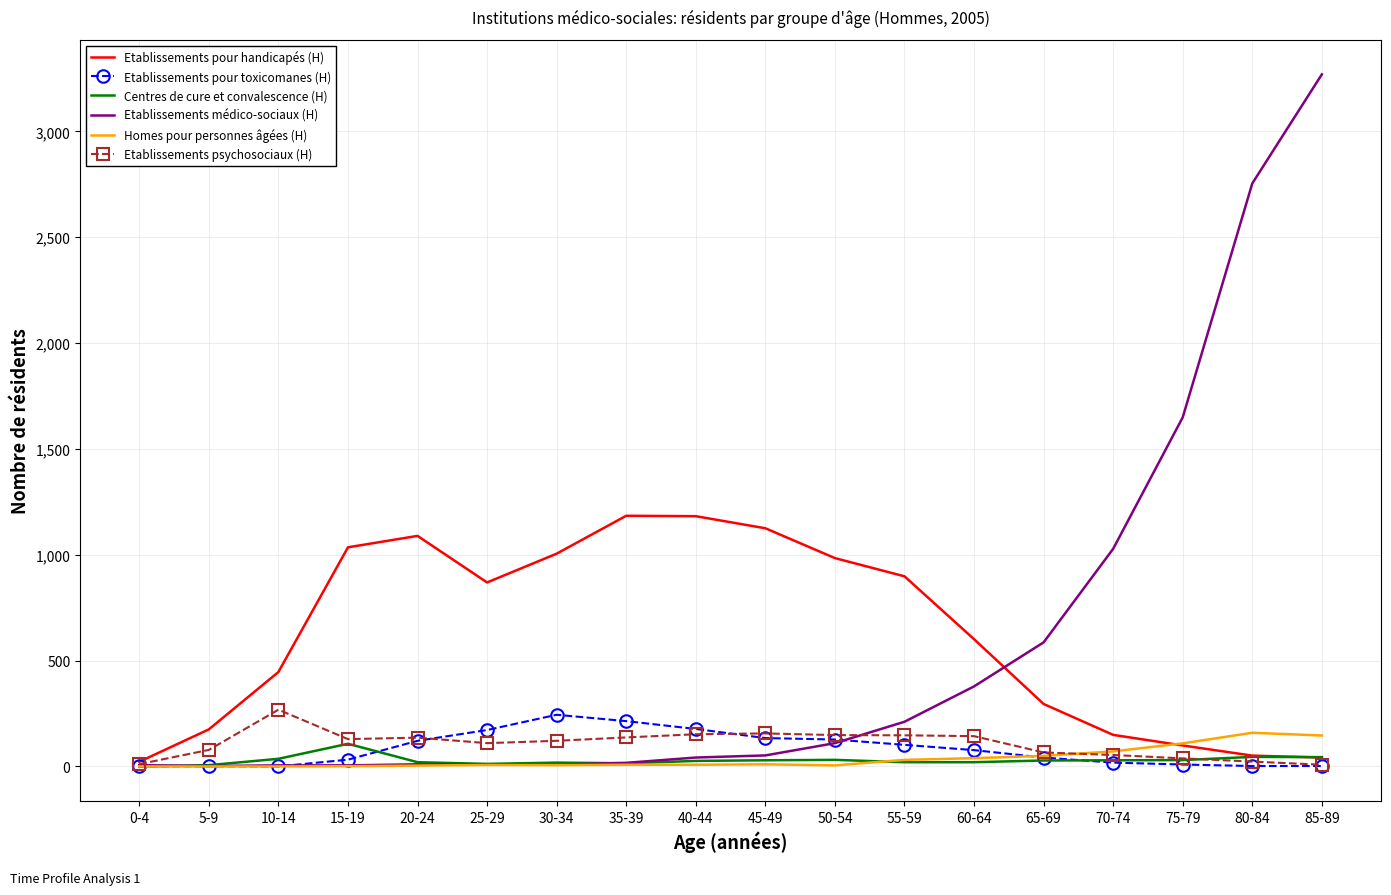

True or false: Centres de cure et convalescence (H) and Homes pour personnes âgées (H) cross at least once.

True